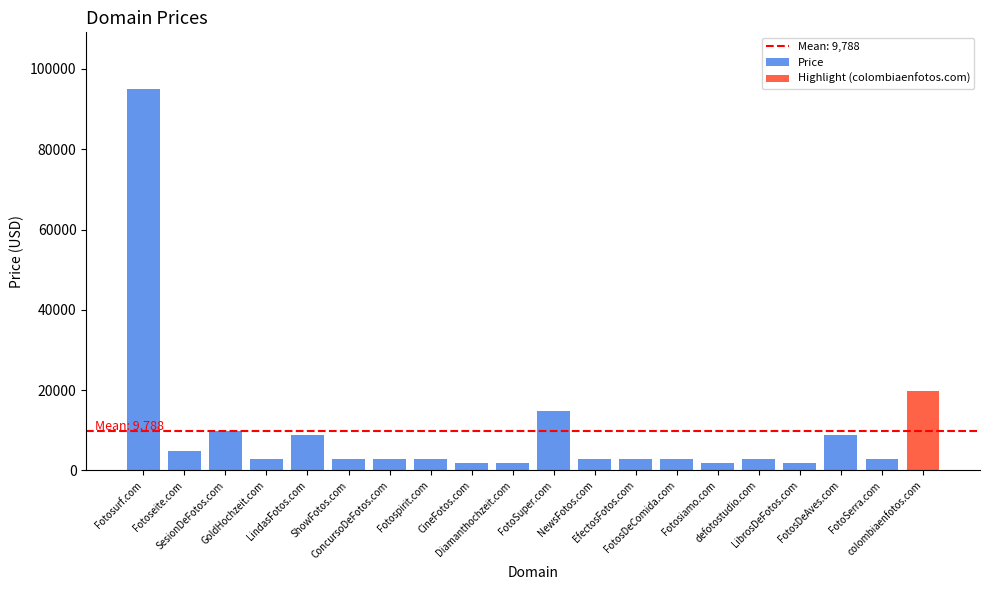

What is the difference between the maximum and second lowest values in the Price series?

93000